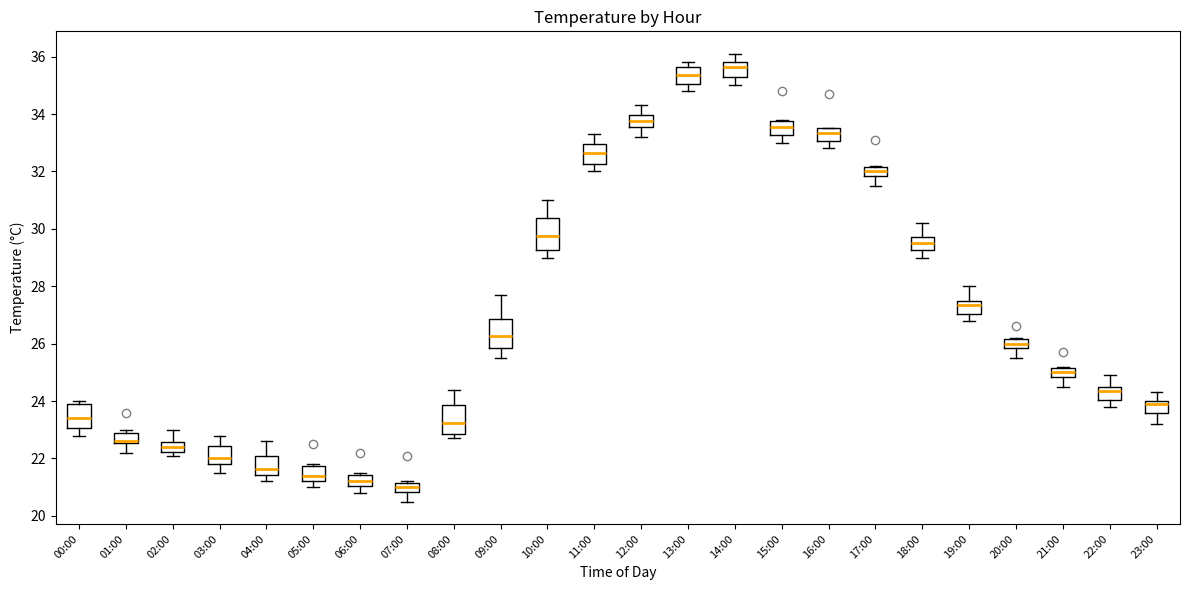

Which box's median line is the highest?

14:00